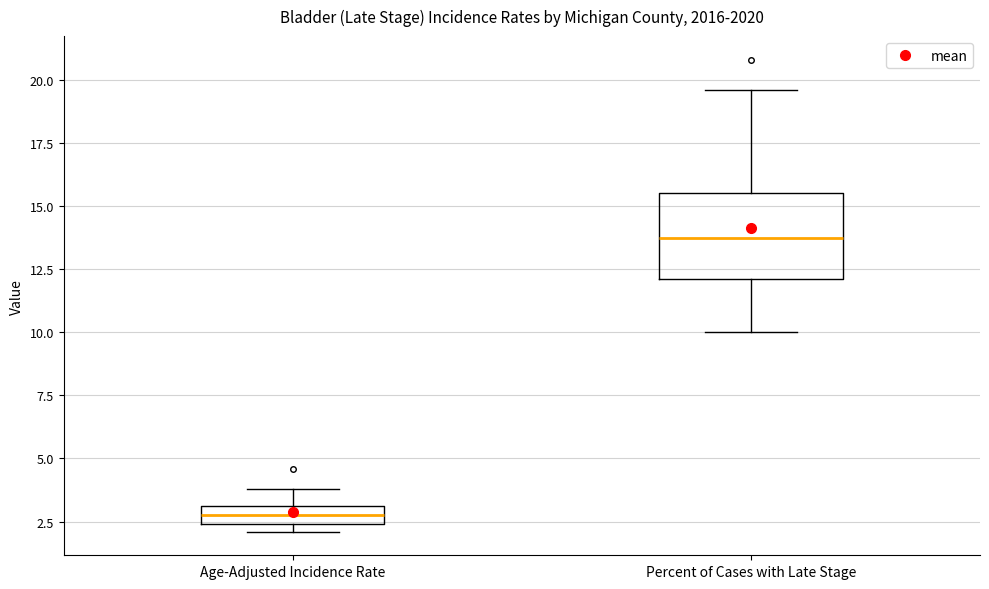

Comparing the boxes themselves (not the whiskers), which one is the tallest?

Percent of Cases with Late Stage